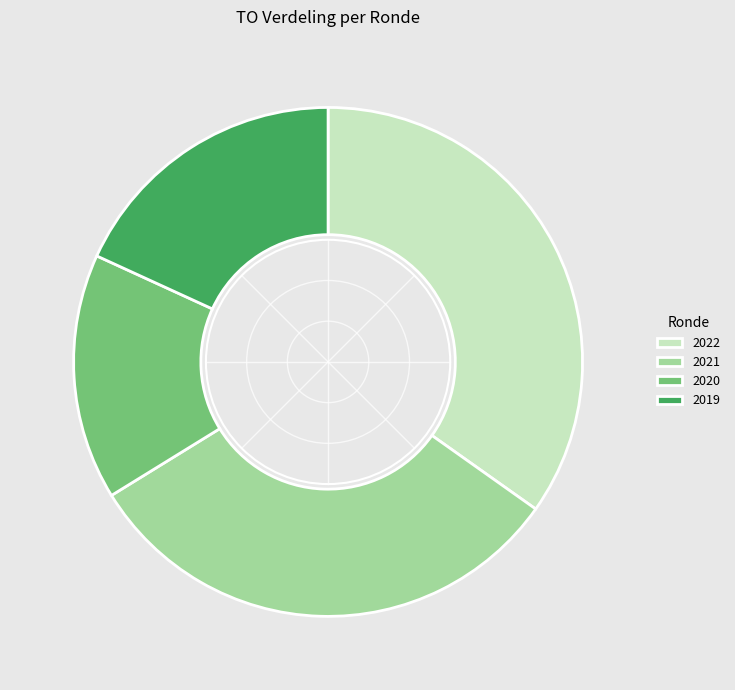

Do 2020 and 2019 together represent more than half of the pie?

No